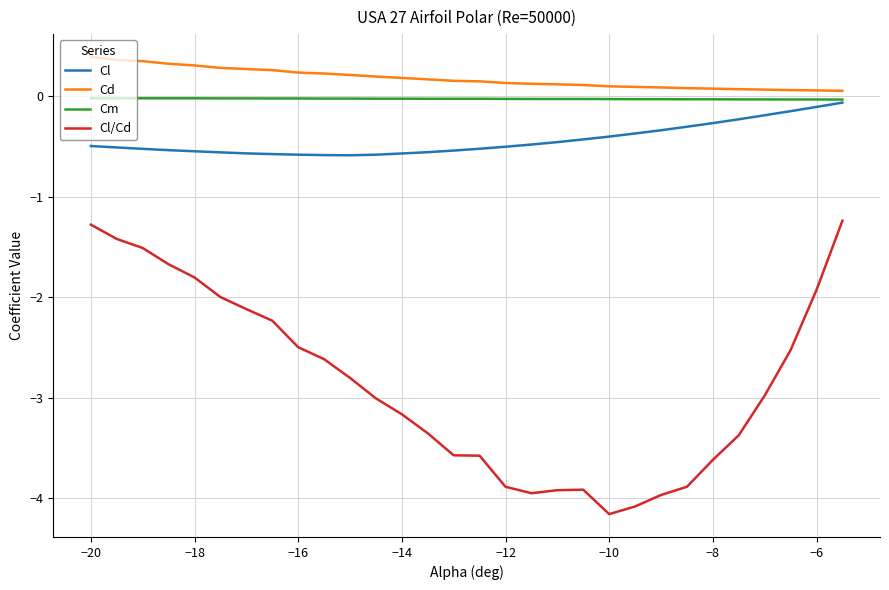

What is the minimum value shown in the chart?

-4.2